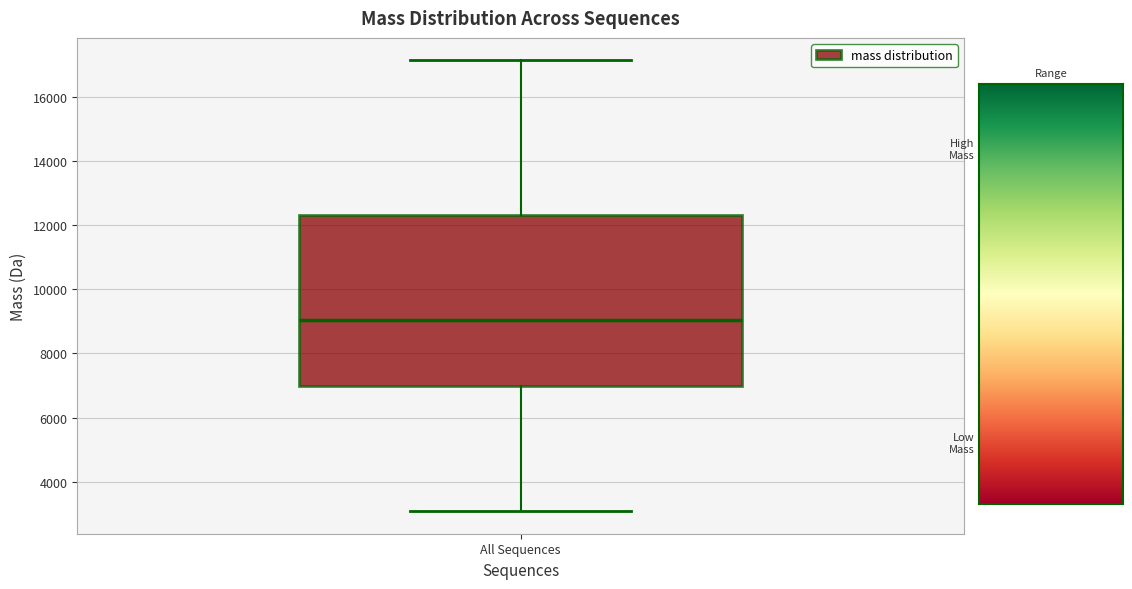

Where does the median line of the box for All Sequences sit on the y-axis? The values are not printed on the chart, so give them approximately, as read against the axis.

9000